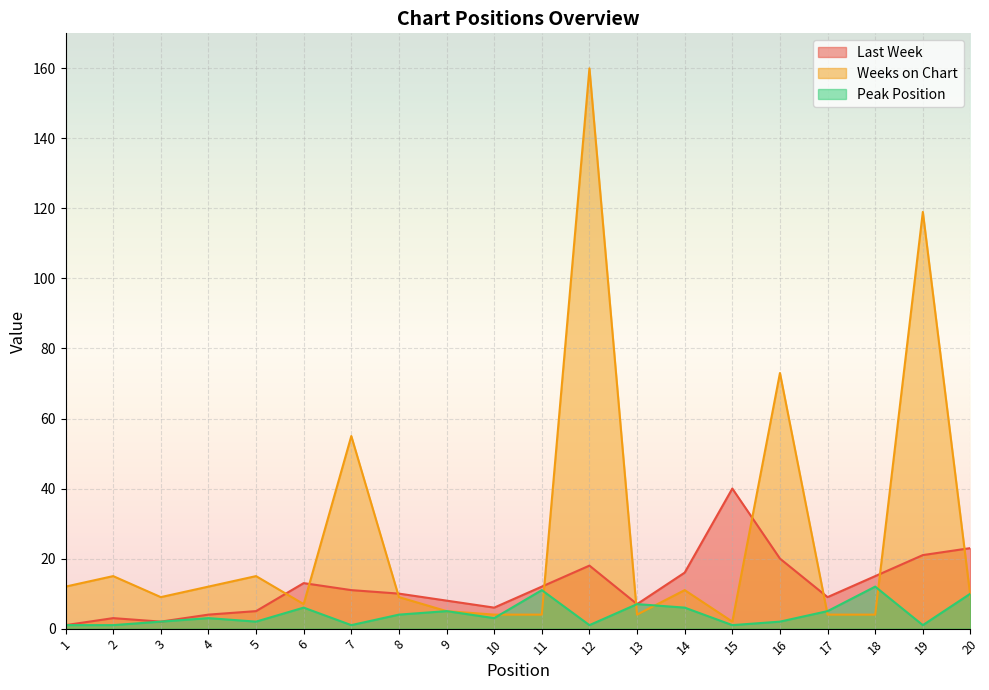

Reading left to right, transcribe all the data shown in this chart.

Last Week: 1	3	2	4	5	13	11	10	8	6	12	18	7	16	40	20	9	15	21	23
Weeks on Chart: 12	15	9	12	15	7	55	9	5	4	4	160	4	11	2	73	4	4	119	9
Peak Position: 1	1	2	3	2	6	1	4	5	3	11	1	7	6	1	2	5	12	1	10